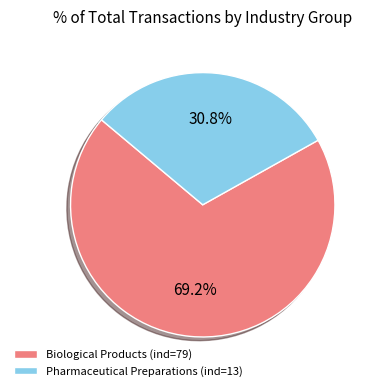

Which category has the biggest portion of the pie?

Biological Products (ind=79)